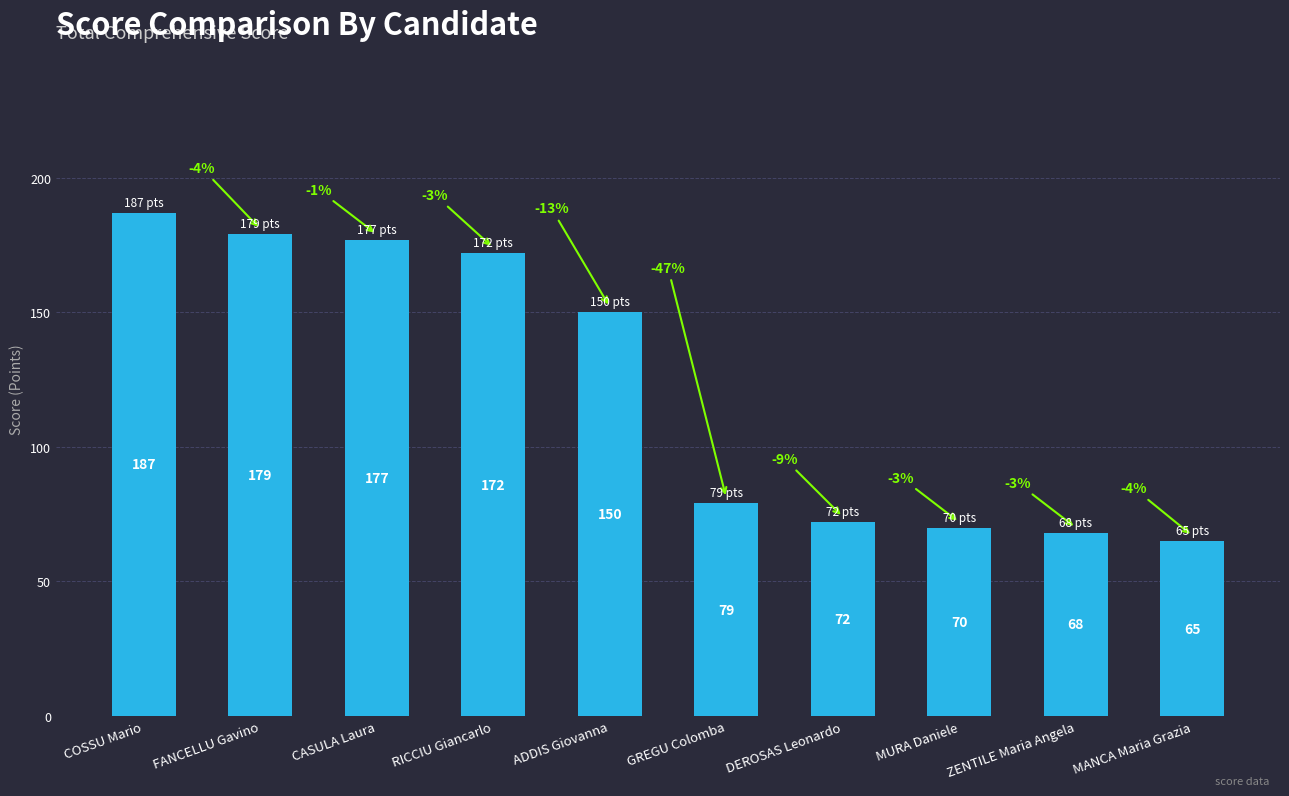

What position from the right is CASULA Laura?

8